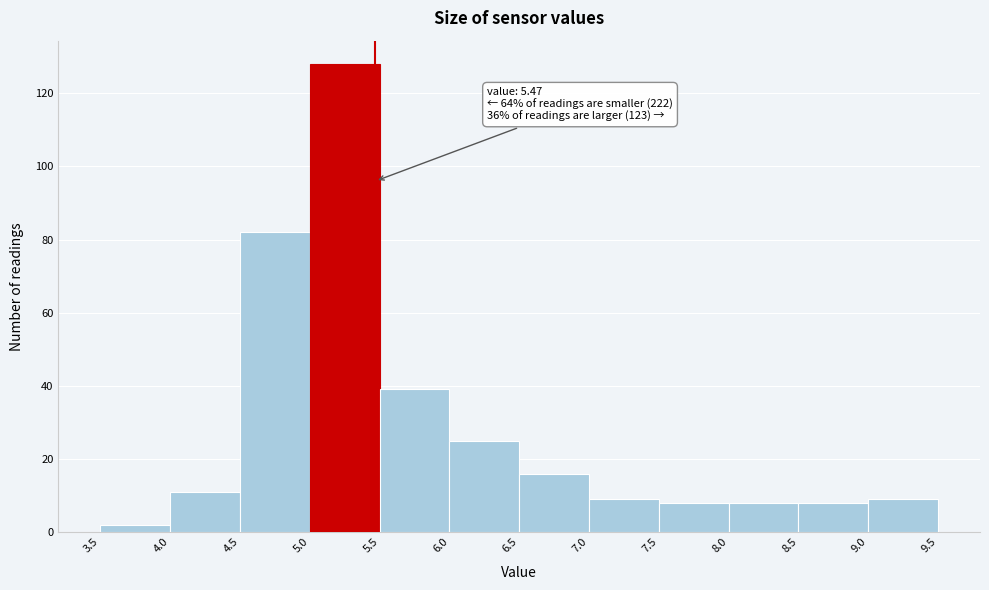

Over which range of the x-axis is the bar tallest?

5.0 to 5.5